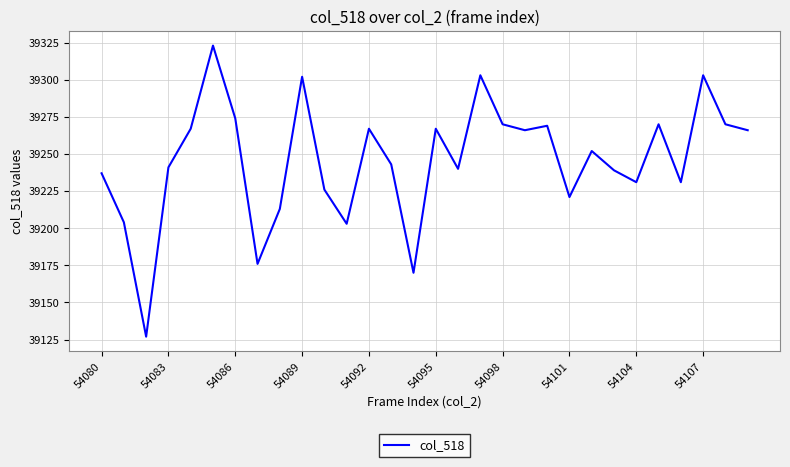

What is the difference between the maximum and minimum values?

196